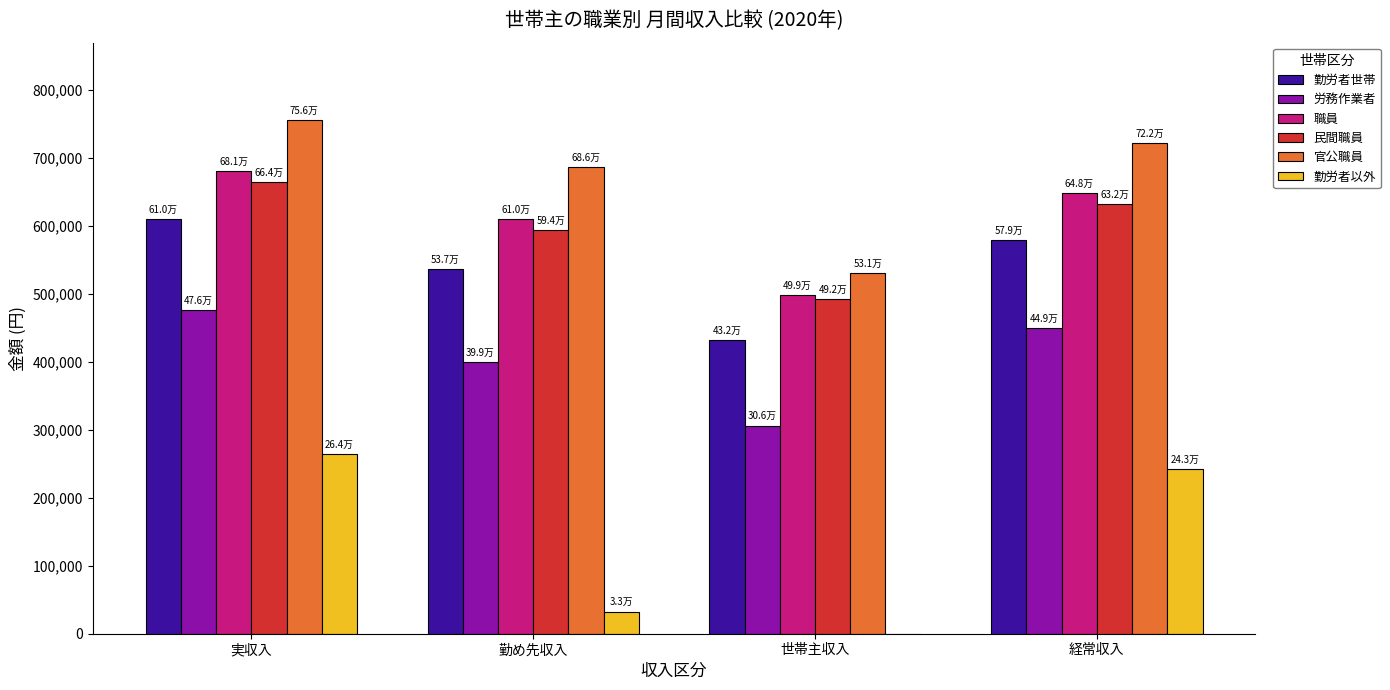

What is the total value across all series at 世帯主収入?

2259318